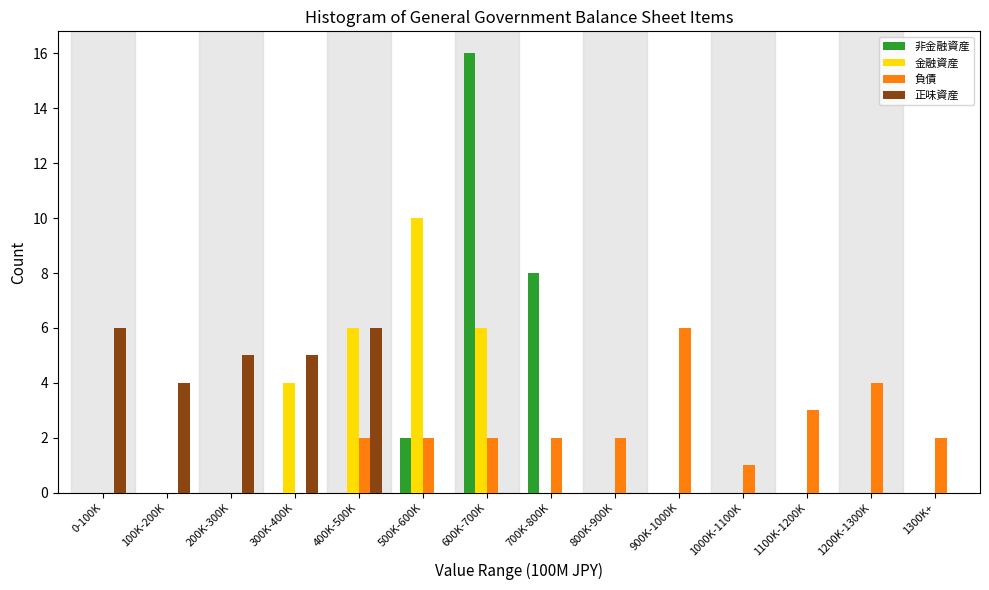

Is the value of 正味資産 at 700K-800K greater than the value of 負債 at 1100K-1200K?

No